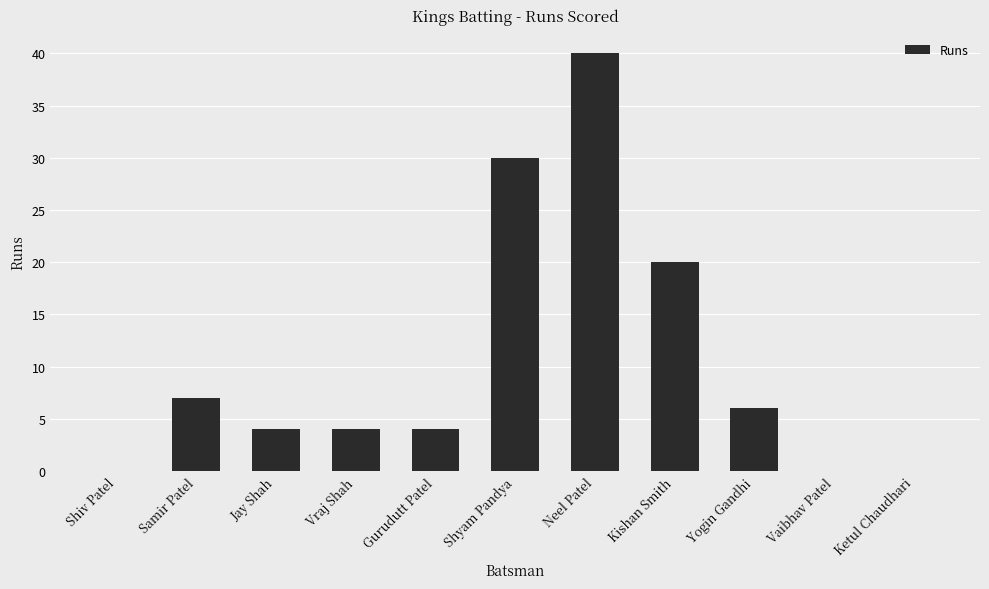

The value at Kishan Smith is 30. True or false?

False